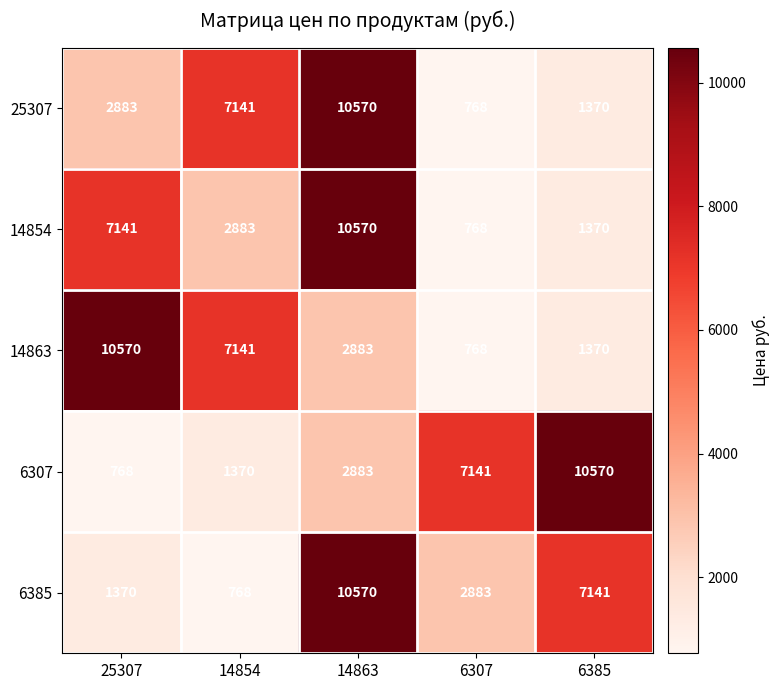

Where is 14863 nearest to the value 5669?

14854